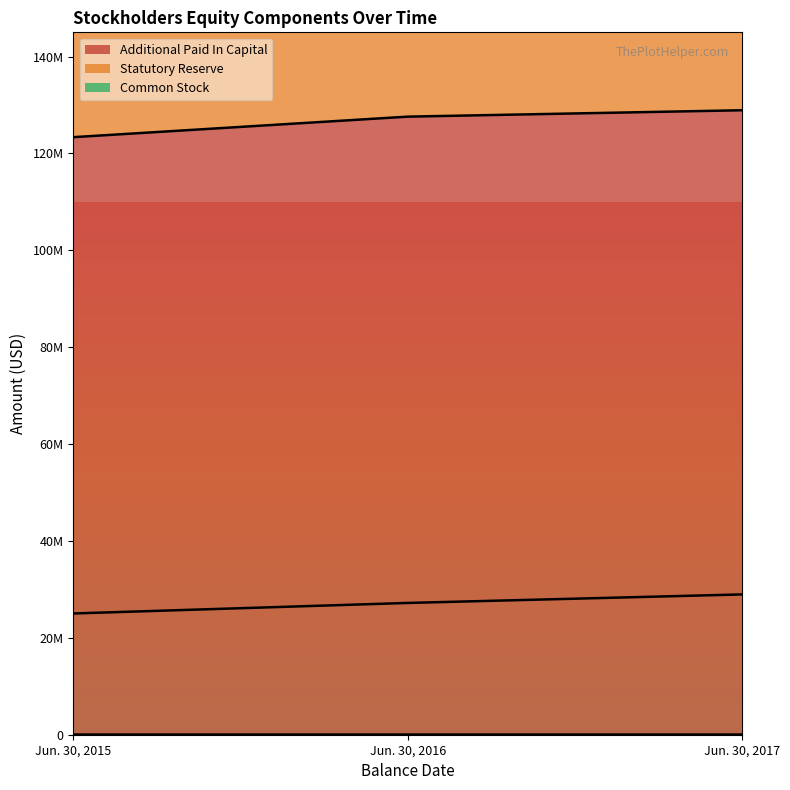

Reading left to right, list all the values displayed in this chart.

Common Stock: Jun. 30, 2015=35905	Jun. 30, 2016=37648	Jun. 30, 2017=38551
Additional Paid In Capital: Jun. 30, 2015=123360384	Jun. 30, 2016=127593932	Jun. 30, 2017=128915650
Statutory Reserve: Jun. 30, 2015=25030688	Jun. 30, 2016=27203861	Jun. 30, 2017=28962302